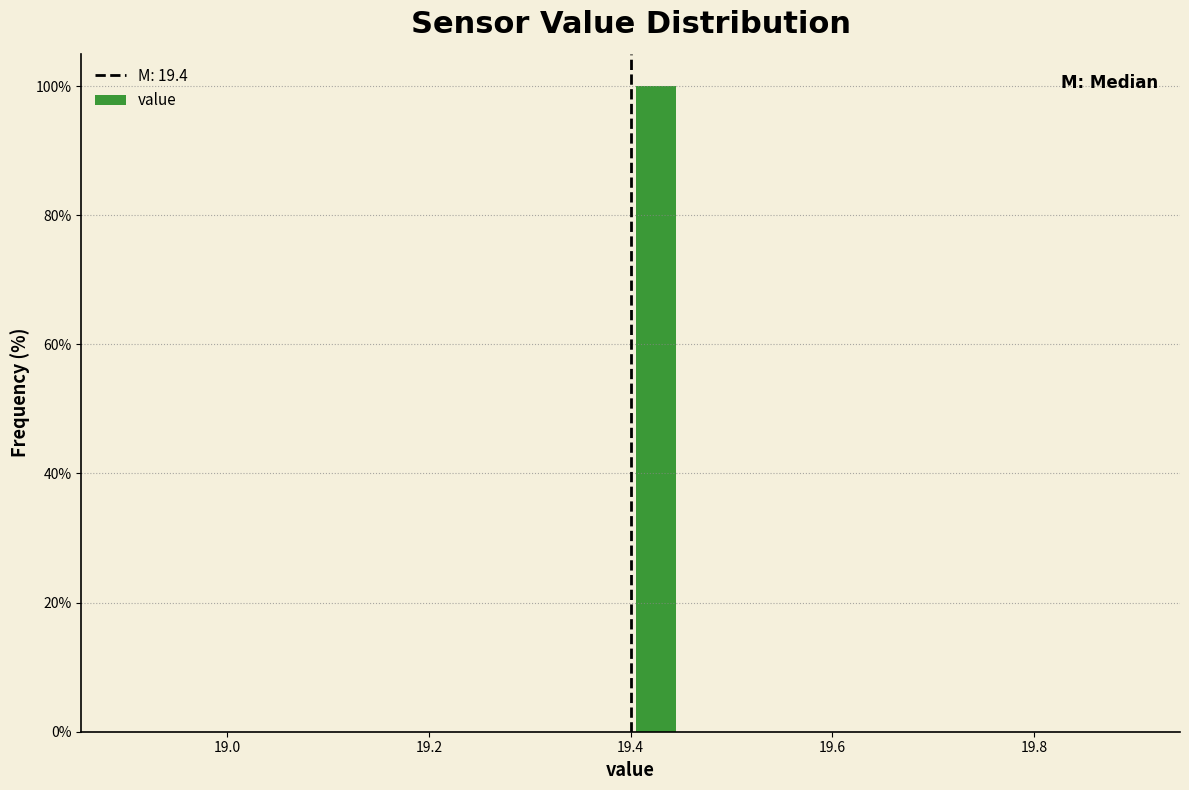

Around what value on the x-axis is the tallest bar? Give the approximate position of its centre, as read against the axis.

19.42